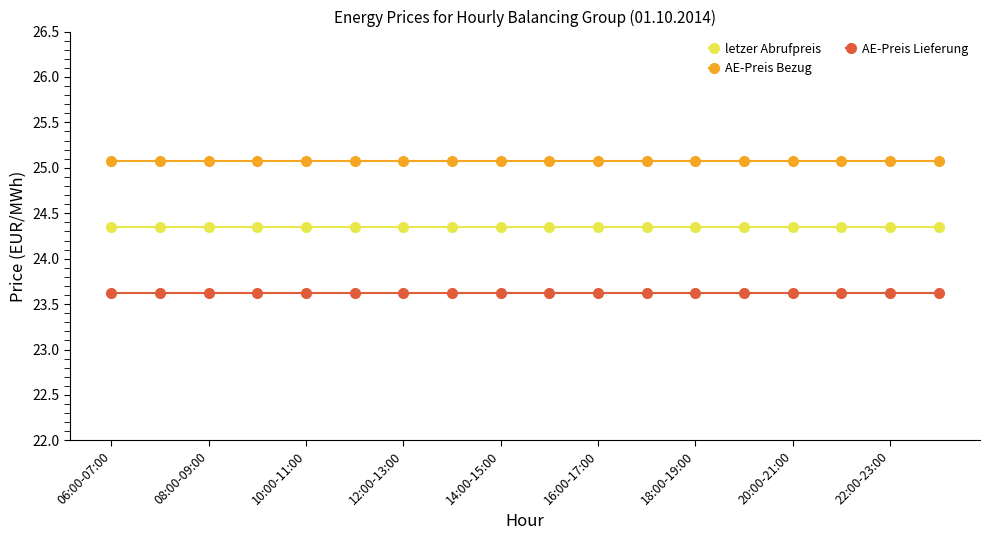

True or false: AE-Preis Lieferung and letzer Abrufpreis cross at least once.

False